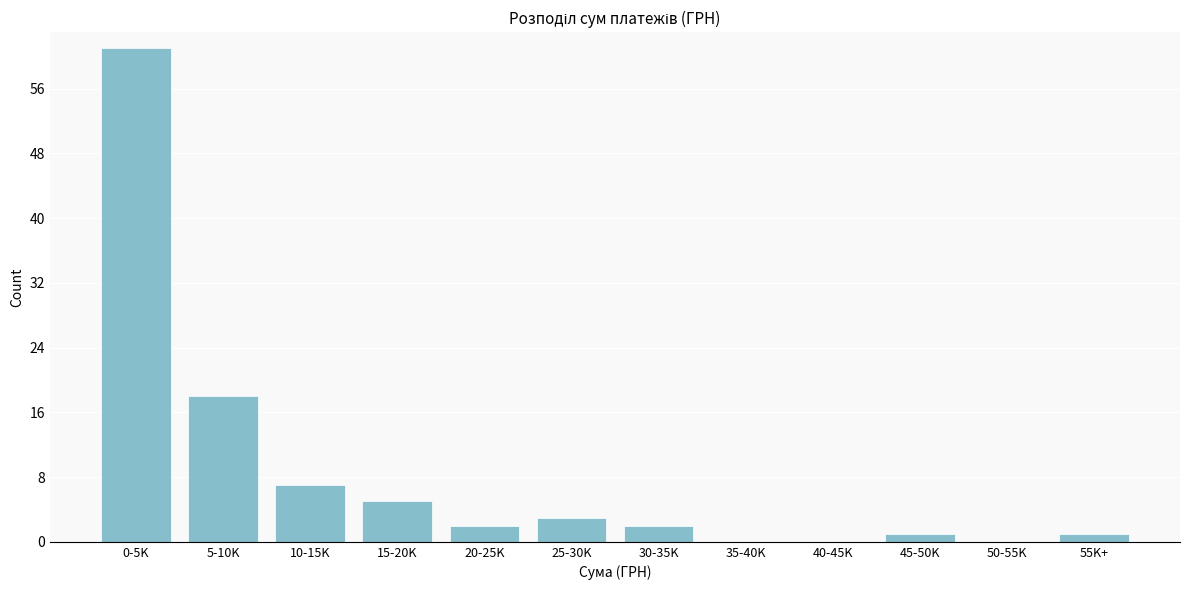

Reading left to right, transcribe all the data shown in this chart.

0-5K=61	5-10K=18	10-15K=7	15-20K=5	20-25K=2	25-30K=3	30-35K=2	35-40K=0	40-45K=0	45-50K=1	50-55K=0	55K+=1